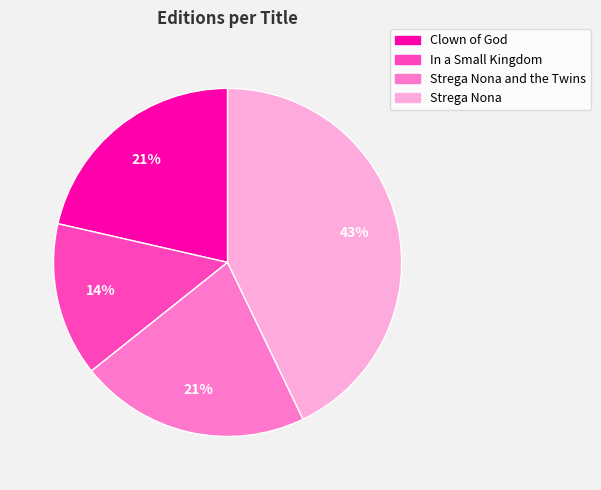

To the nearest percent, what is the difference between the largest and smallest slice percentages?

29%